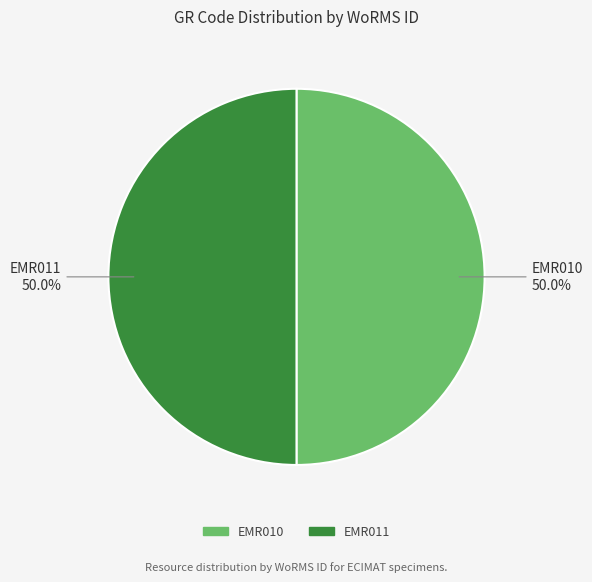

What percentage do EMR011 and EMR010 together represent?

100.0%